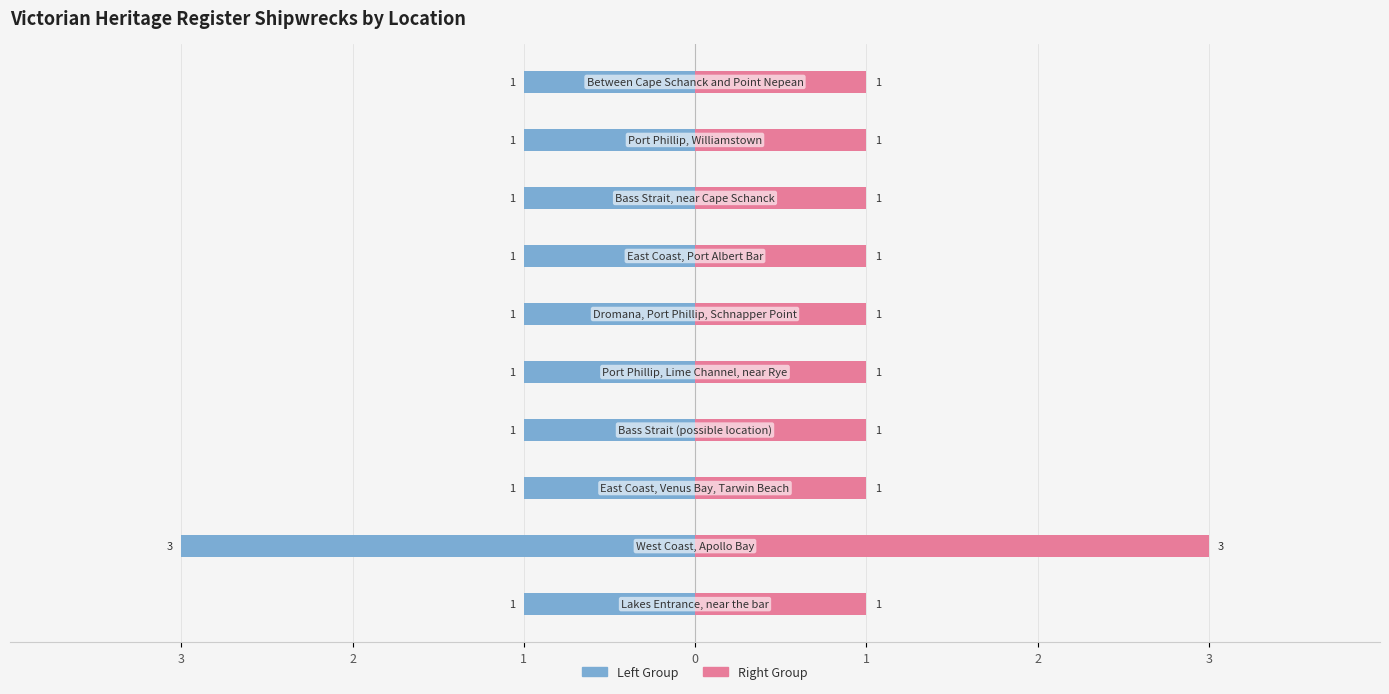

Rank the series at 3 from lowest to highest value.

Shipwreck Count (Left), Shipwreck Count (Right)